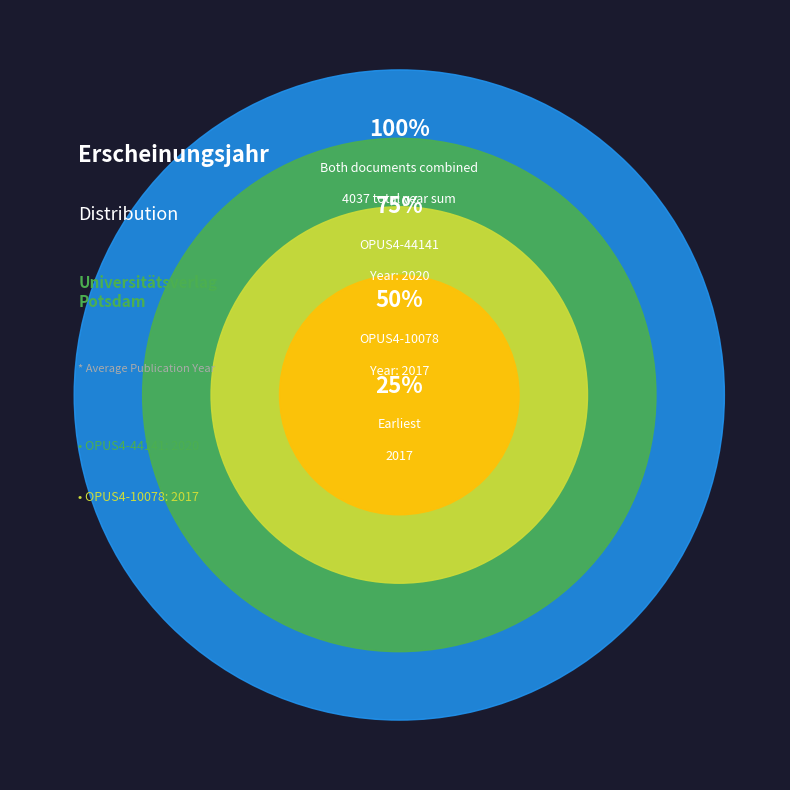

Is it true that OPUS4-44141 is 59% of the pie?

False